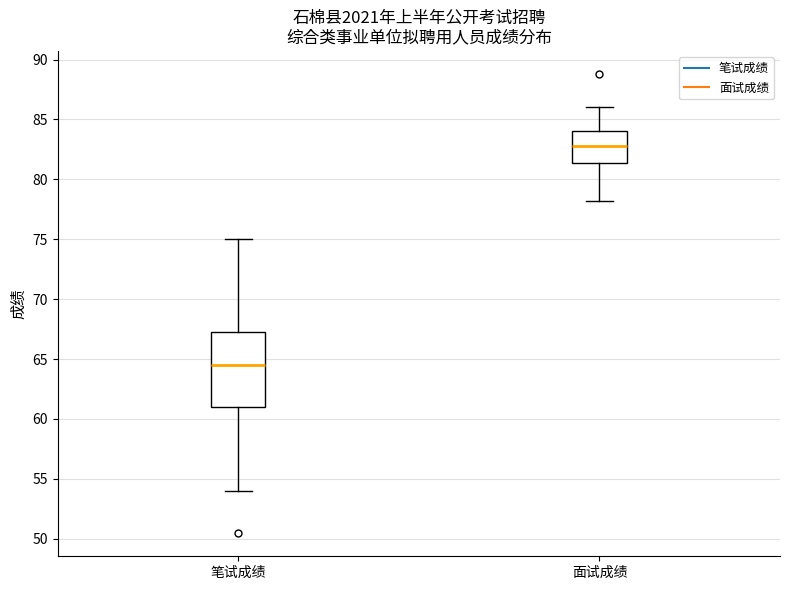

Which box's median line is the highest?

面试成绩